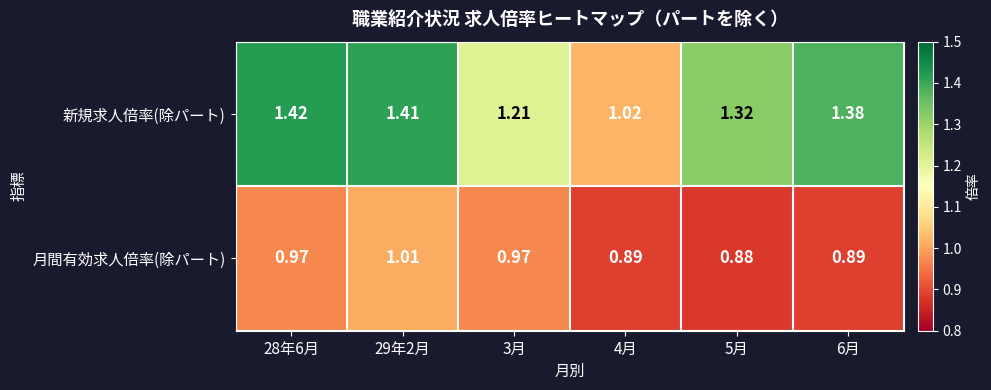

Rank the series at 28年6月 from highest to lowest value.

新規求人倍率(除パート), 月間有効求人倍率(除パート)